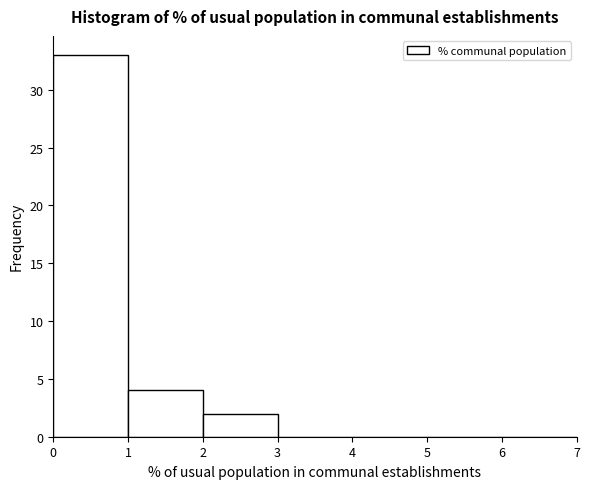

Over which range of the x-axis is the bar tallest?

0 to 1